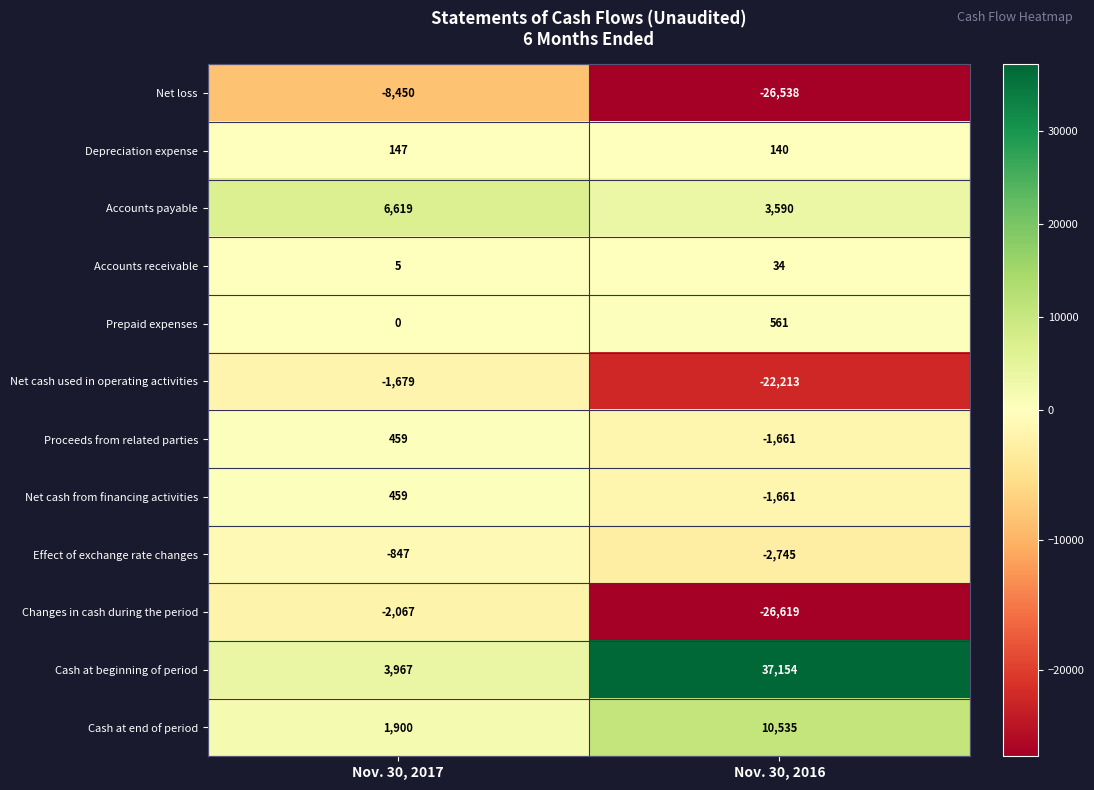

Reading left to right, what are all the values shown in this chart?

Net loss: Nov. 30, 2017=-8450	Nov. 30, 2016=-26538
Depreciation expense: Nov. 30, 2017=147	Nov. 30, 2016=140
Accounts payable: Nov. 30, 2017=6619	Nov. 30, 2016=3590
Accounts receivable: Nov. 30, 2017=5	Nov. 30, 2016=34
Prepaid expenses: Nov. 30, 2017=0	Nov. 30, 2016=561
Net cash used in operating activities: Nov. 30, 2017=-1679	Nov. 30, 2016=-22213
Proceeds from related parties: Nov. 30, 2017=459	Nov. 30, 2016=-1661
Net cash from financing activities: Nov. 30, 2017=459	Nov. 30, 2016=-1661
Effect of exchange rate changes: Nov. 30, 2017=-847	Nov. 30, 2016=-2745
Changes in cash during the period: Nov. 30, 2017=-2067	Nov. 30, 2016=-26619
Cash at beginning of period: Nov. 30, 2017=3967	Nov. 30, 2016=37154
Cash at end of period: Nov. 30, 2017=1900	Nov. 30, 2016=10535